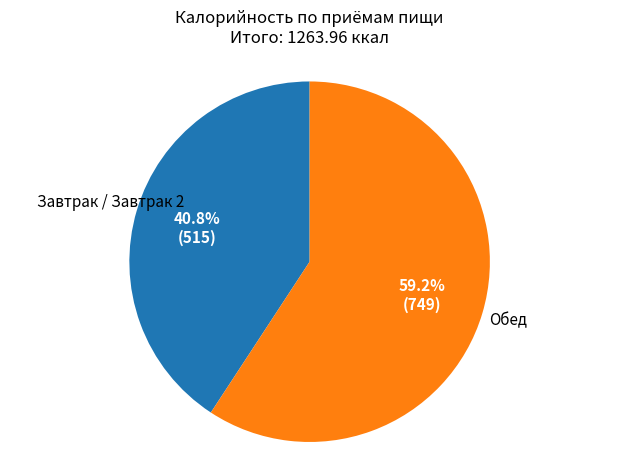

Is there a majority slice in this chart?

Yes